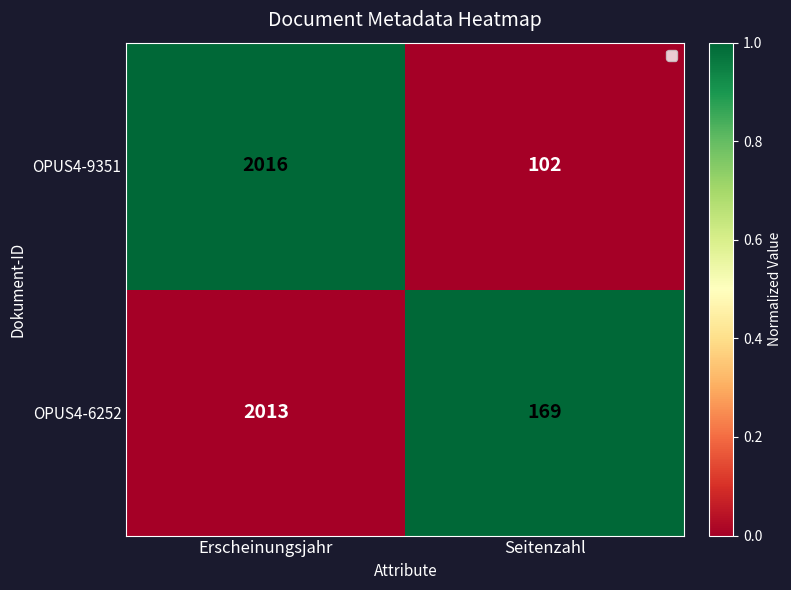

Reading left to right, extract all data points from this chart.

OPUS4-9351: Erscheinungsjahr=2016	Seitenzahl=102
OPUS4-6252: Erscheinungsjahr=2013	Seitenzahl=169